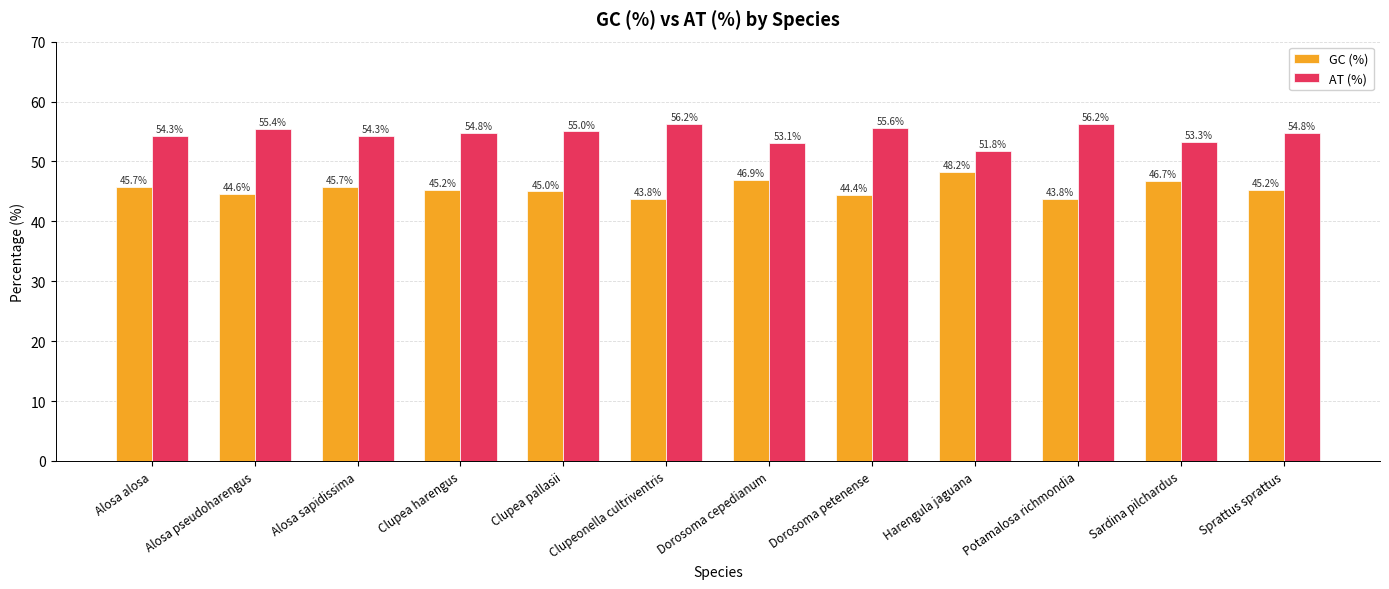

Is the value of GC (%) at Harengula jaguana greater than the value of AT (%) at Alosa pseudoharengus?

No